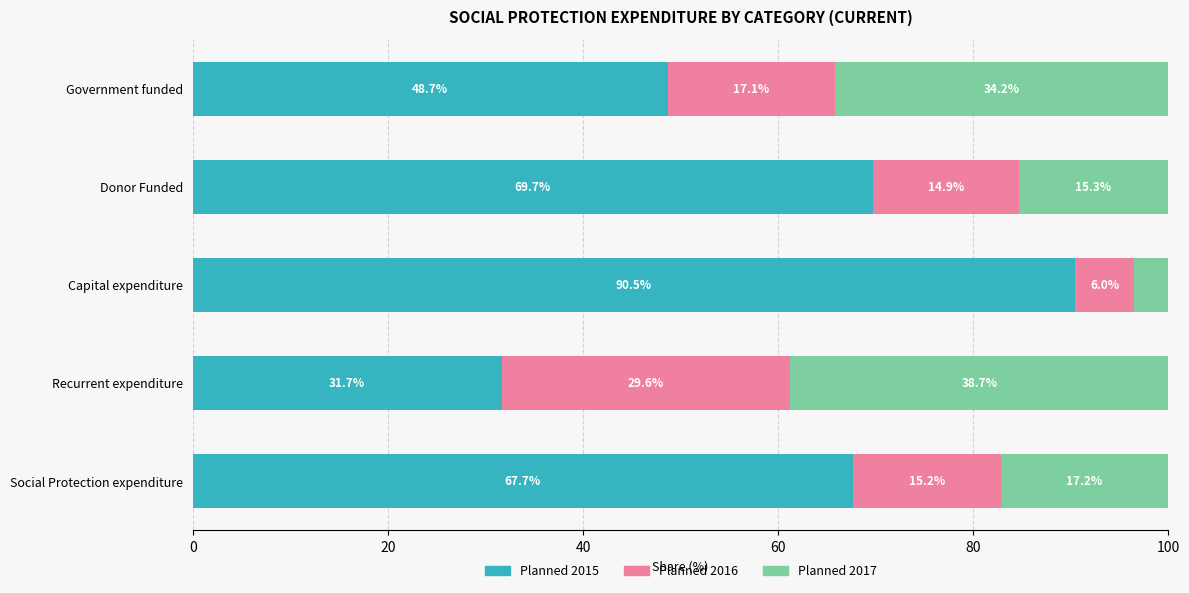

List the labels in order of Planned 2015 value, smallest first.

Recurrent expenditure, Government funded, Social Protection expenditure, Donor Funded, Capital expenditure